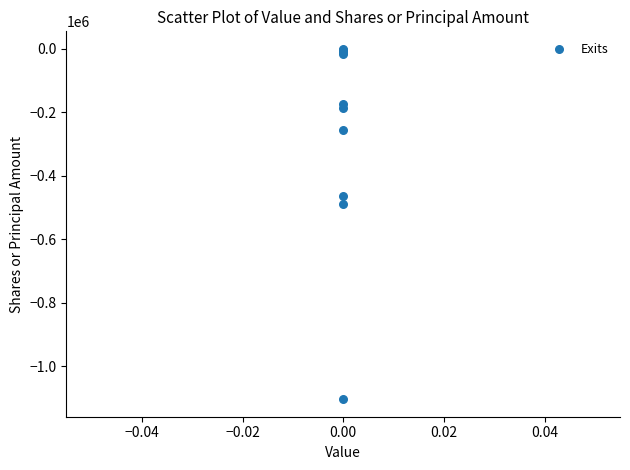

What Y value in the scatter plot is closest to -552176?

-490014